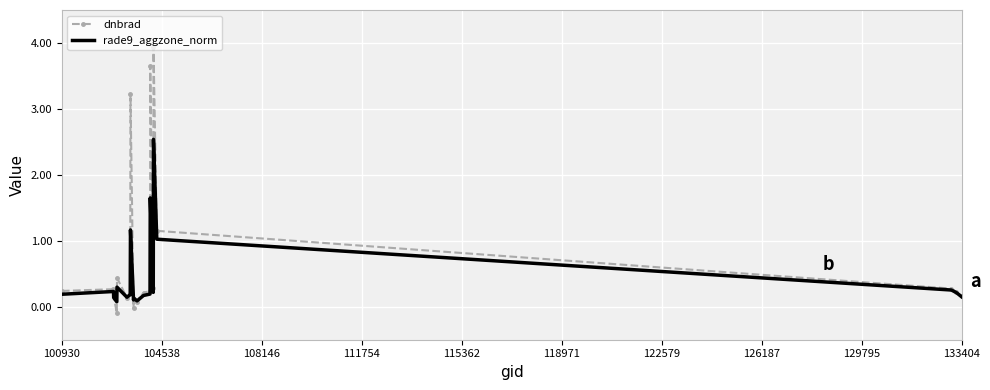

Rank the series by their average value, from lowest to highest.

rade9_aggzone_norm, dnbrad